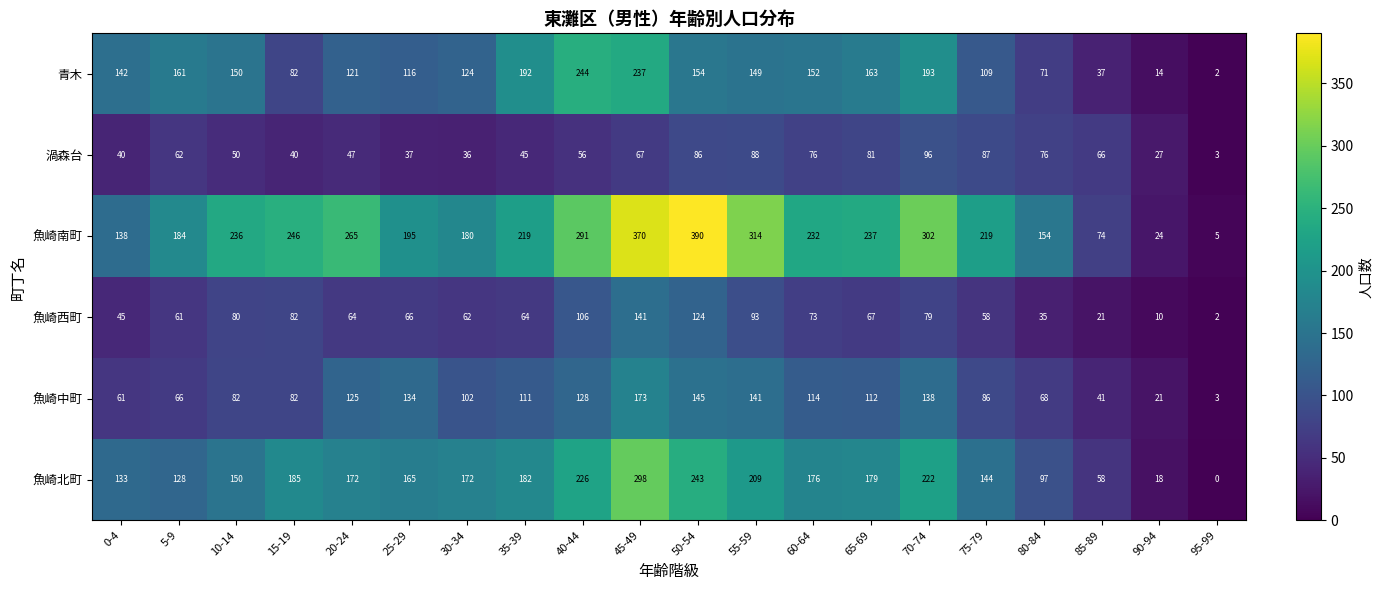

What is the spread (max minus min) of values at 25-29?

158